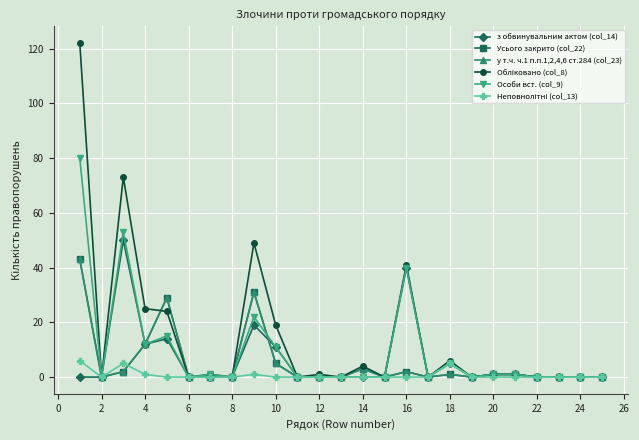

Is this an area chart (filled region under the line)?

No